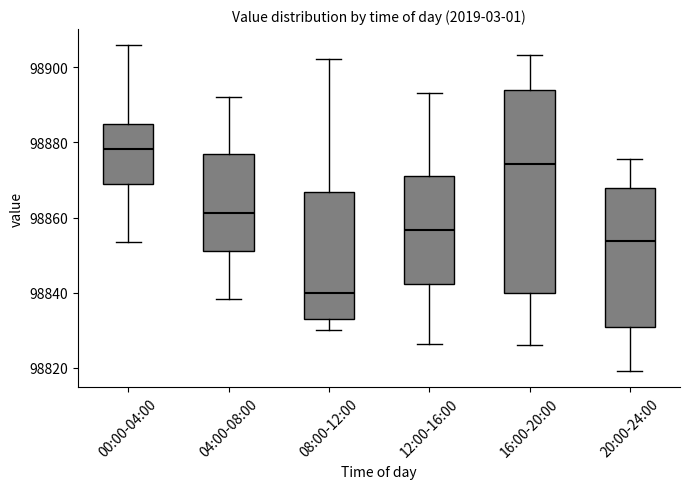

Reading left to right, transcribe this box plot: for each box, give where its median line is, the range the box spans, and where its two whiskers end, as read against the y-axis. The values are not printed on the chart, so give them approximately, as read against the axis.

00:00-04:00: median 98878, box 98868 to 98884, whiskers 98854 to 98906
04:00-08:00: median 98862, box 98852 to 98876, whiskers 98838 to 98892
08:00-12:00: median 98840, box 98834 to 98866, whiskers 98830 to 98902
12:00-16:00: median 98856, box 98842 to 98872, whiskers 98826 to 98894
16:00-20:00: median 98874, box 98840 to 98894, whiskers 98826 to 98904
20:00-24:00: median 98854, box 98830 to 98868, whiskers 98820 to 98876